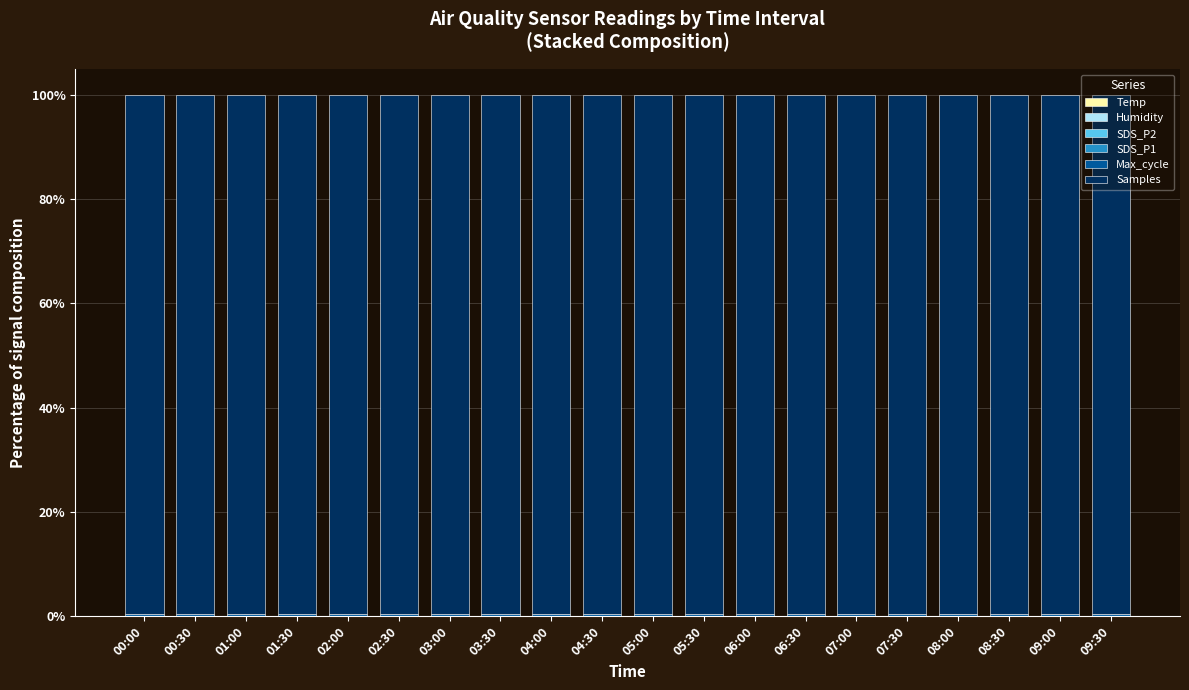

List the series in order of their peak value, lowest first.

SDS_P2, SDS_P1, Temp, Humidity, Max_cycle, Samples